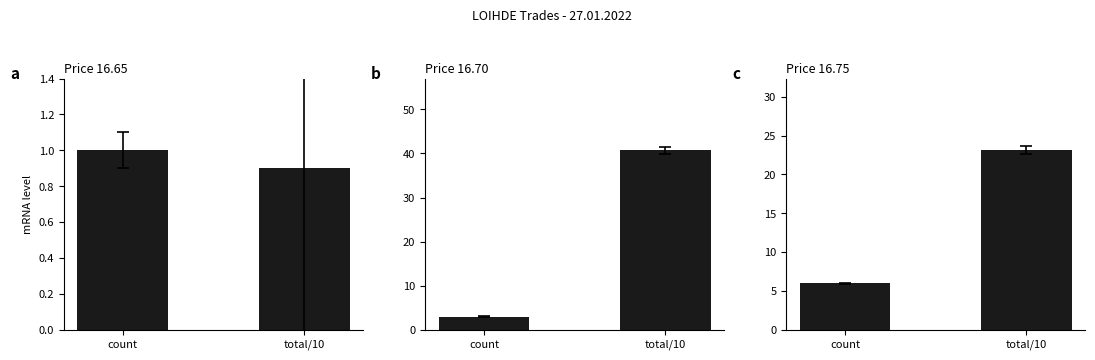

Rank the series at count from lowest to highest value.

Price 16.65, Price 16.70, Price 16.75